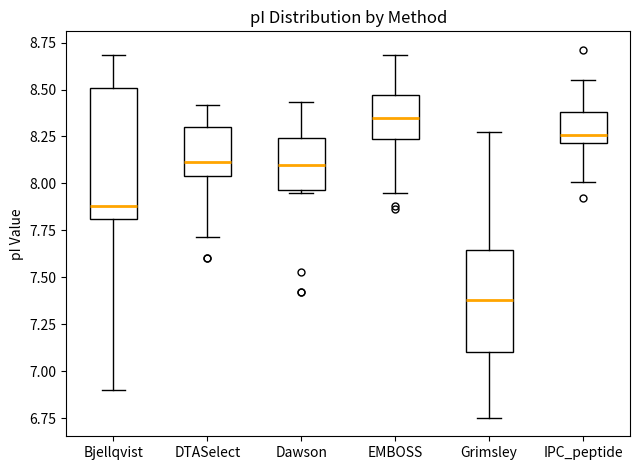

Reading left to right, transcribe this box plot: for each box, give where its median line is, the range the box spans, and where its two whiskers end, as read against the y-axis. The values are not printed on the chart, so give them approximately, as read against the axis.

Bjellqvist: median 7.90, box 7.80 to 8.50, whiskers 6.90 to 8.70
DTASelect: median 8.10, box 8.05 to 8.30, whiskers 7.70 to 8.40
Dawson: median 8.10, box 7.95 to 8.25, whiskers 7.95 (just below the box's lower edge) to 8.45
EMBOSS: median 8.35, box 8.25 to 8.45, whiskers 7.95 to 8.70
Grimsley: median 7.40, box 7.10 to 7.65, whiskers 6.75 to 8.25
IPC_peptide: median 8.25, box 8.20 to 8.40, whiskers 8.00 to 8.55